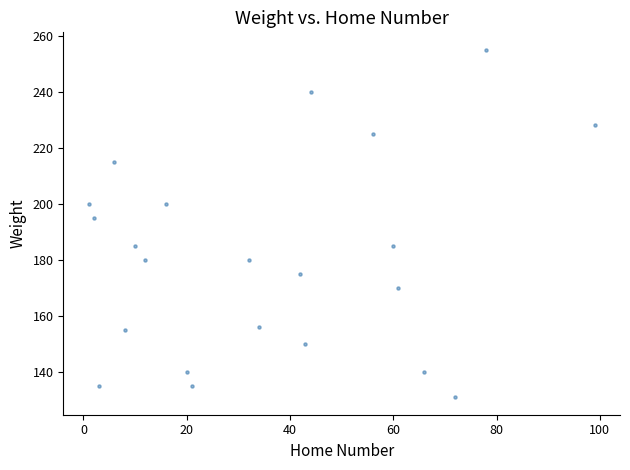

What Y value in the scatter plot is closest to 193?

195